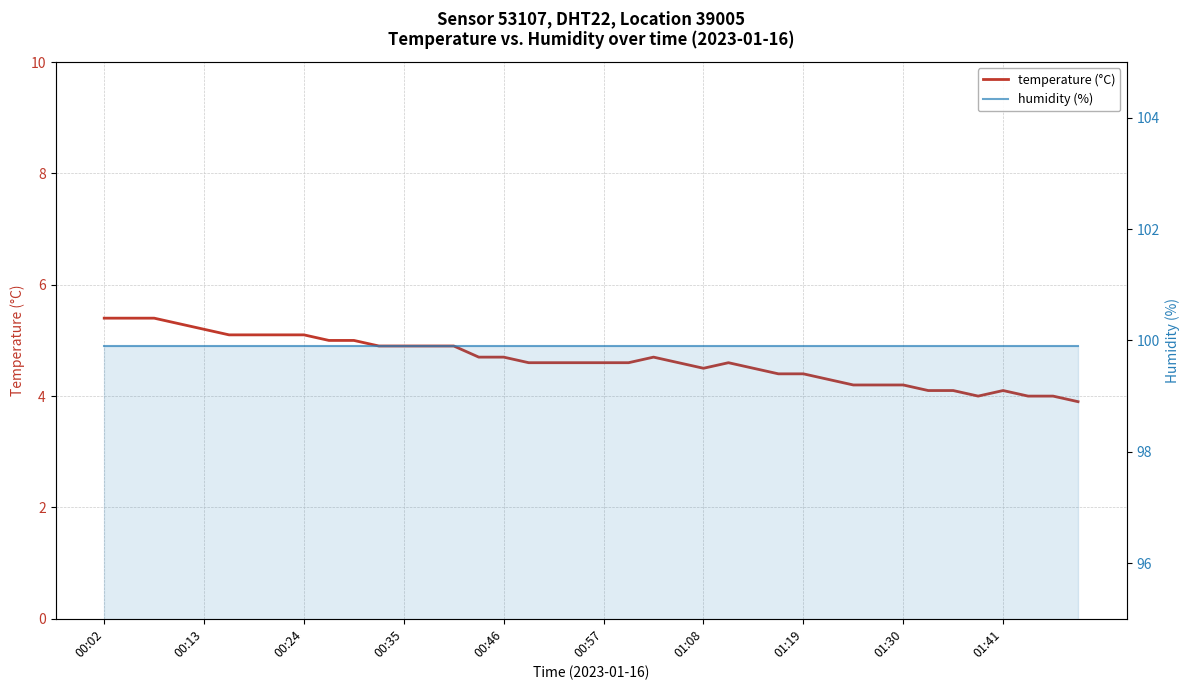

At which category does temperature (°C) reach its first local peak?

22